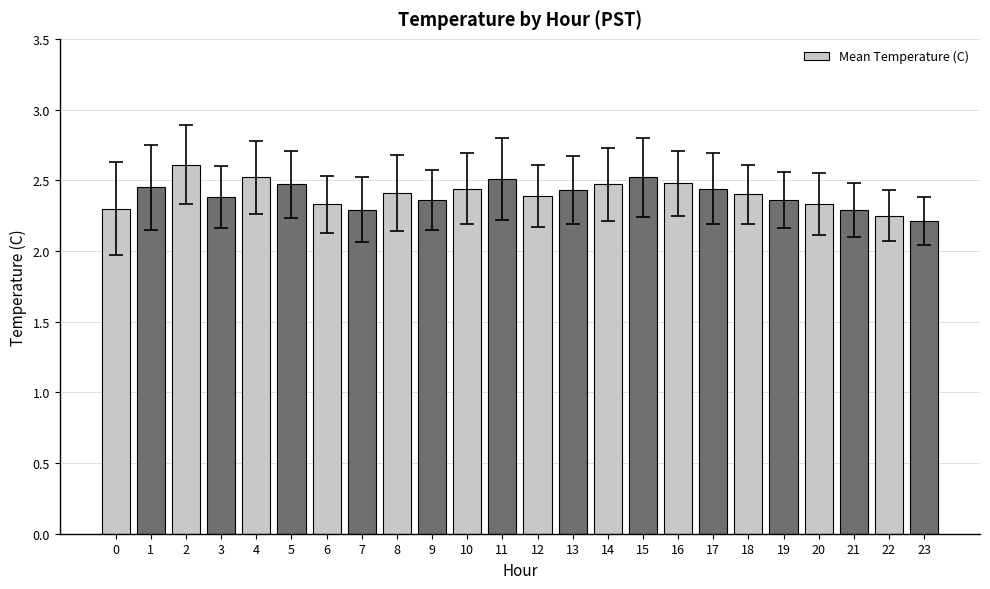

How many values are between 2 and 3?

24